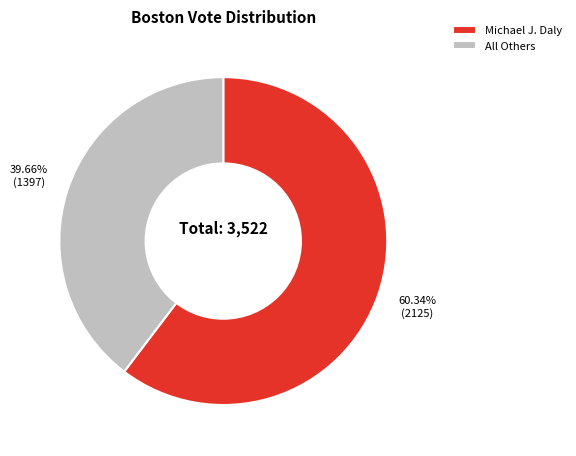

Is Michael J. Daly the majority of the pie?

Yes